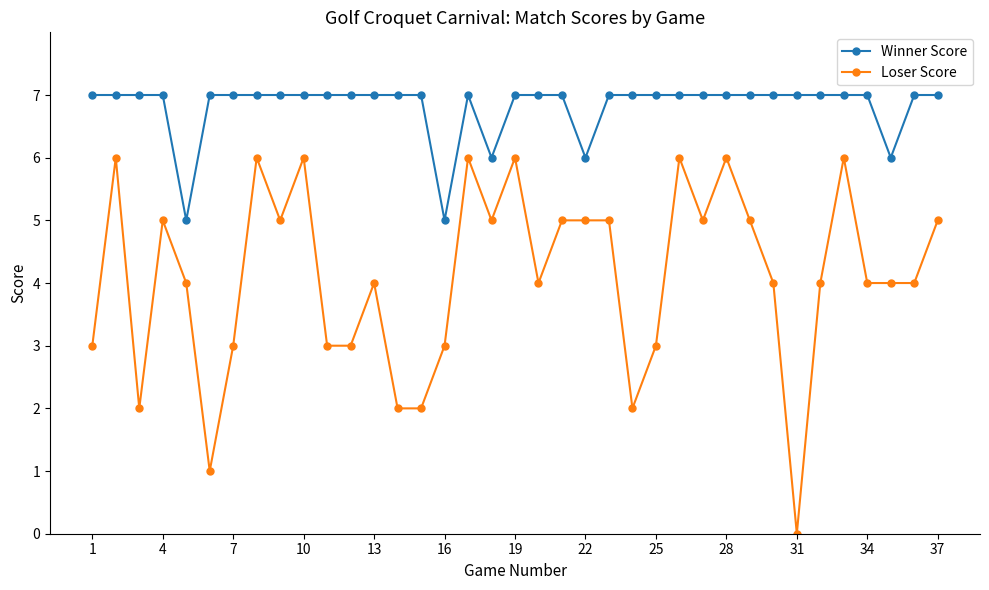

Which series has the largest range (max minus min)?

Loser Score